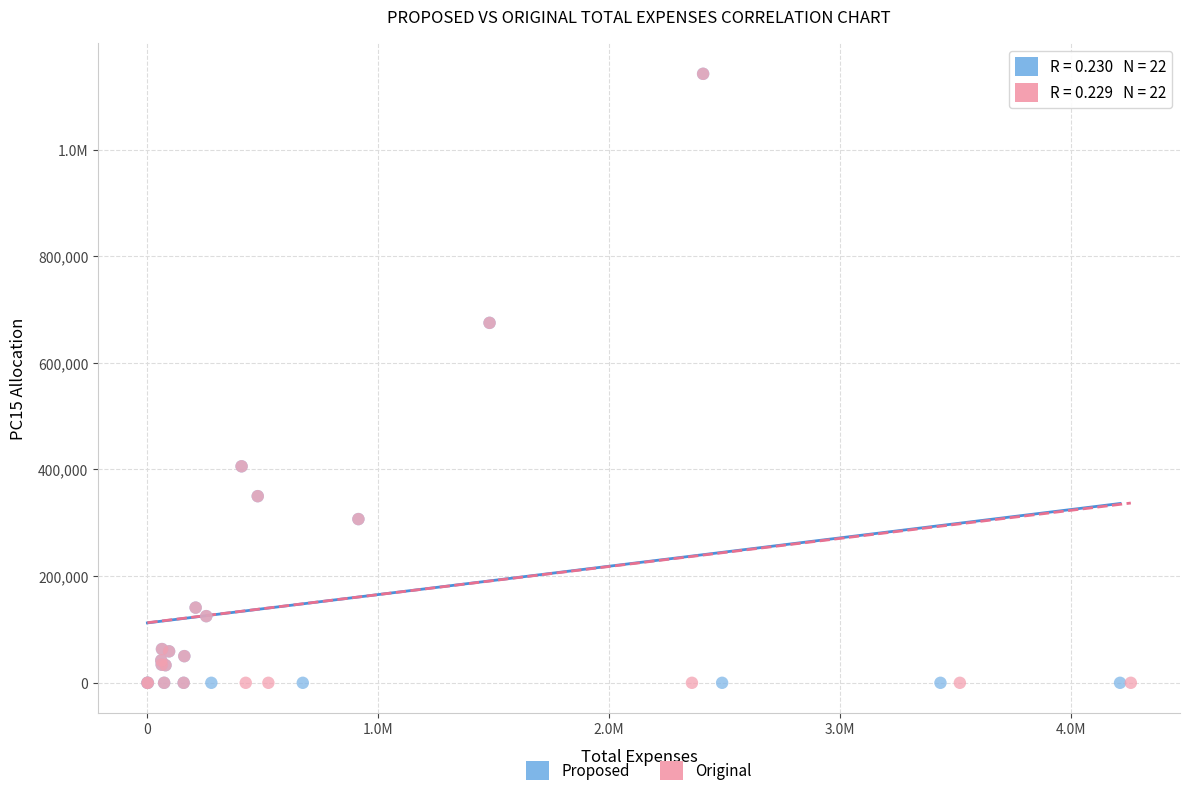

What are all the series names shown in the legend?

Proposed, Original